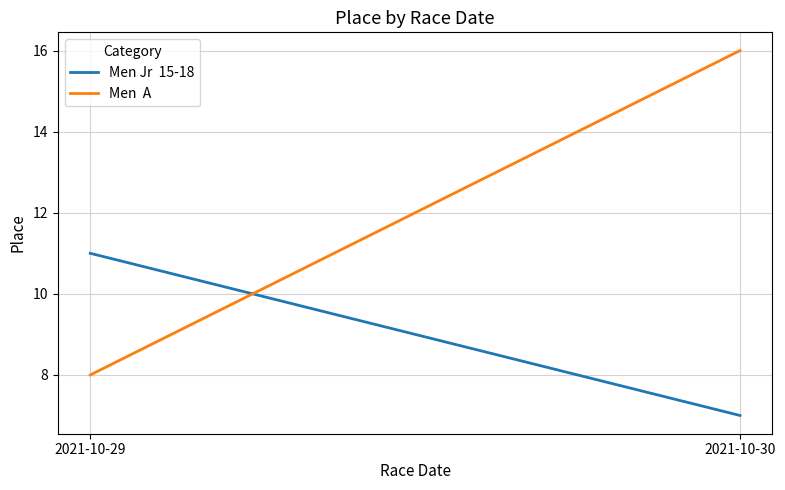

What is the sum of all Men Jr  15-18 values?

18